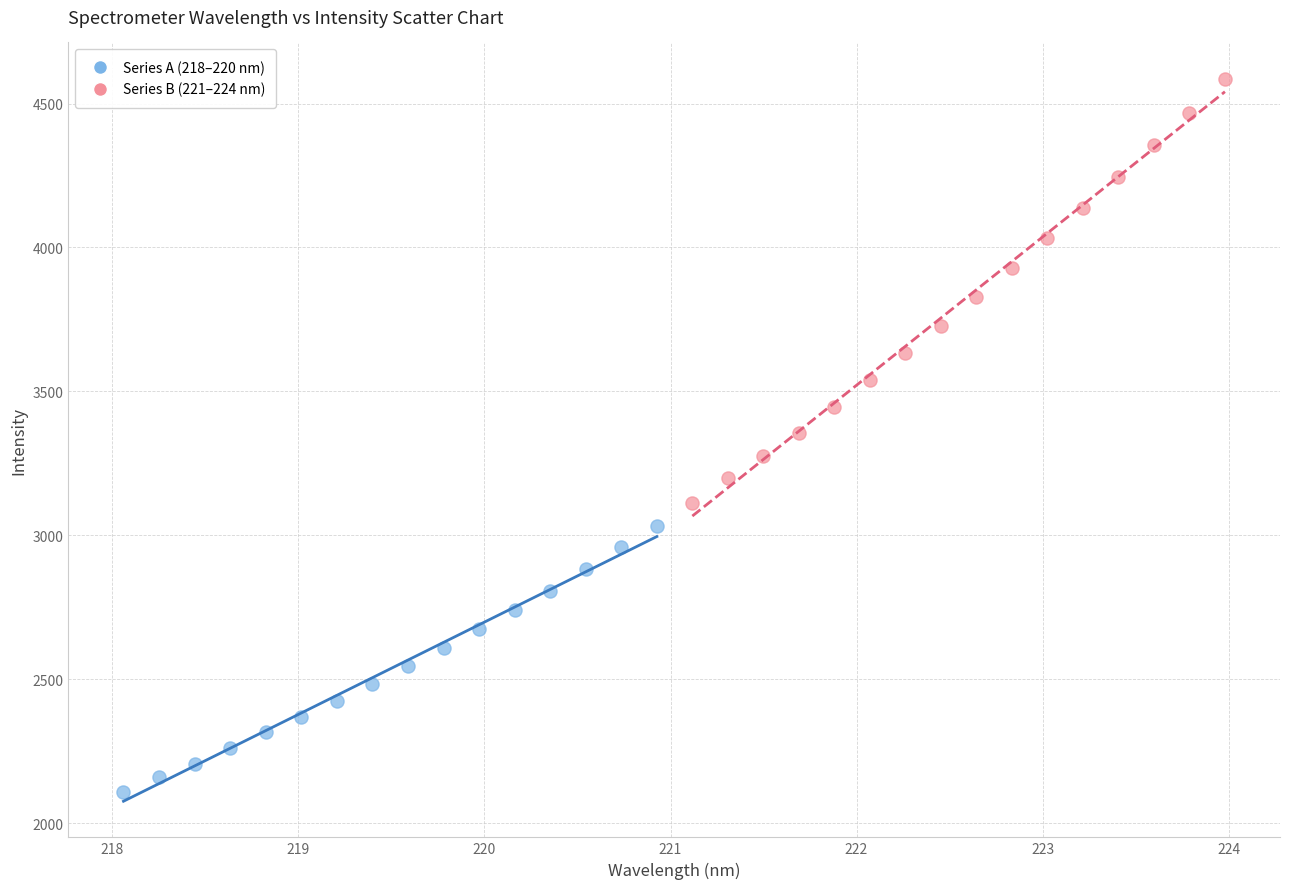

Which series contains the lowest Y value?

Series A (218–220 nm)